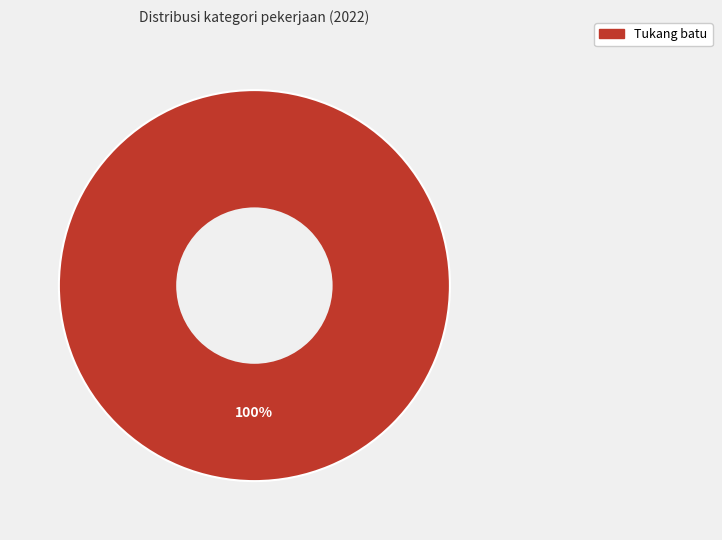

Is there a majority slice in this chart?

Yes